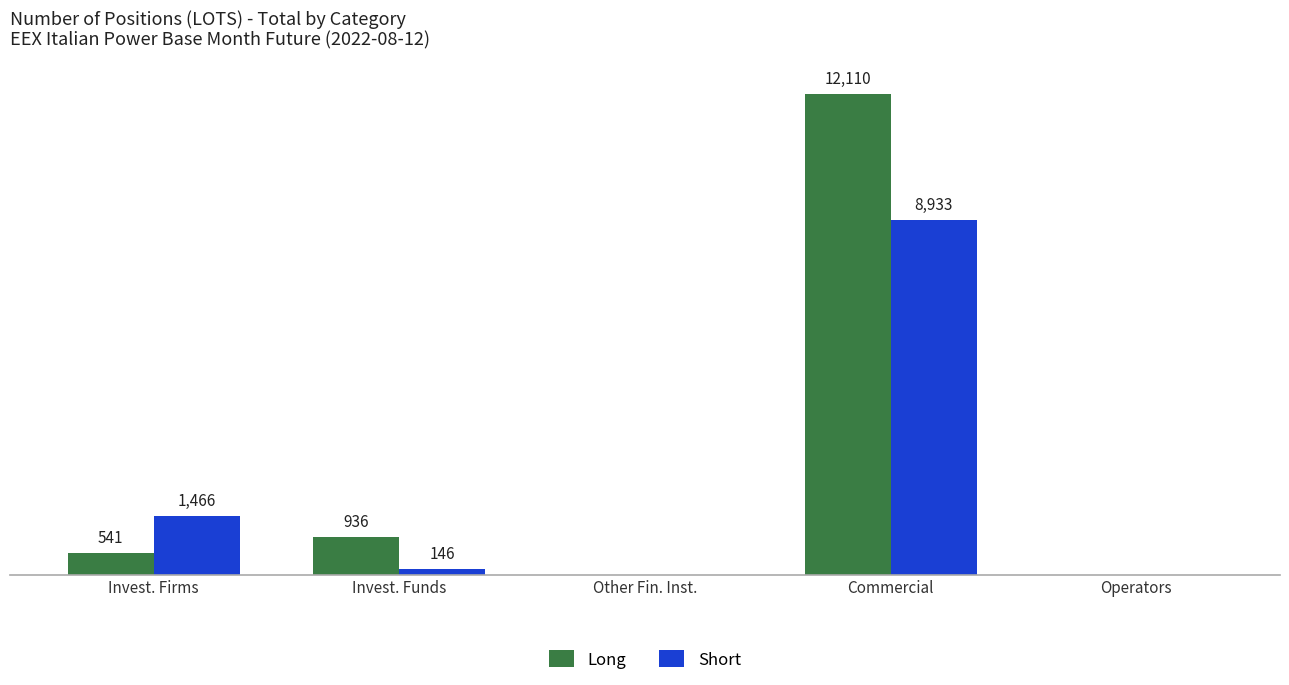

Is the value of Long at Invest. Firms greater than the value of Short at Invest. Firms?

No